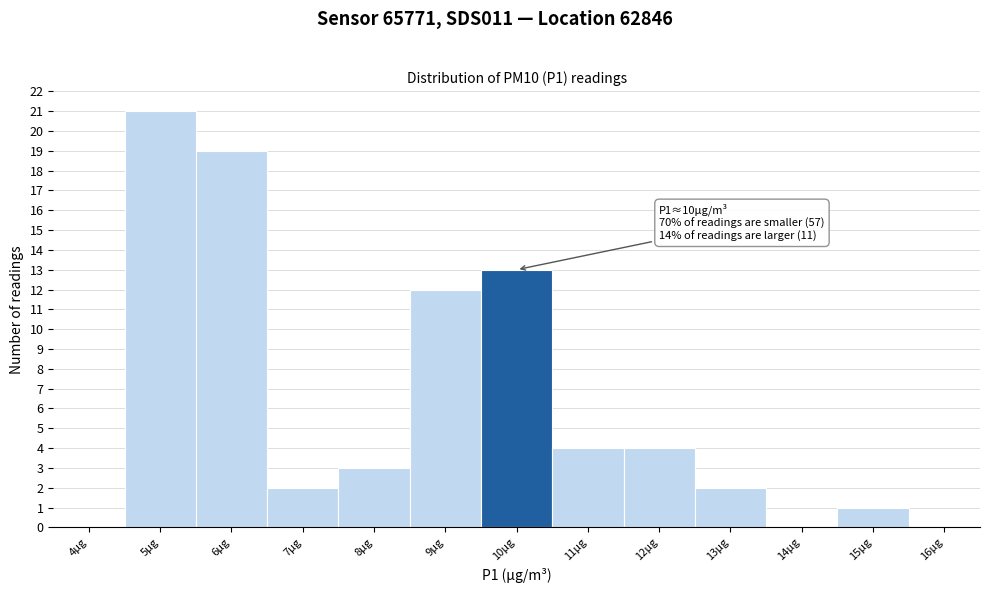

Reading left to right, transcribe all the data shown in this chart.

4µg=0	5µg=21	6µg=19	7µg=2	8µg=3	9µg=12	10µg=13	11µg=4	12µg=4	13µg=2	14µg=0	15µg=1	16µg=0